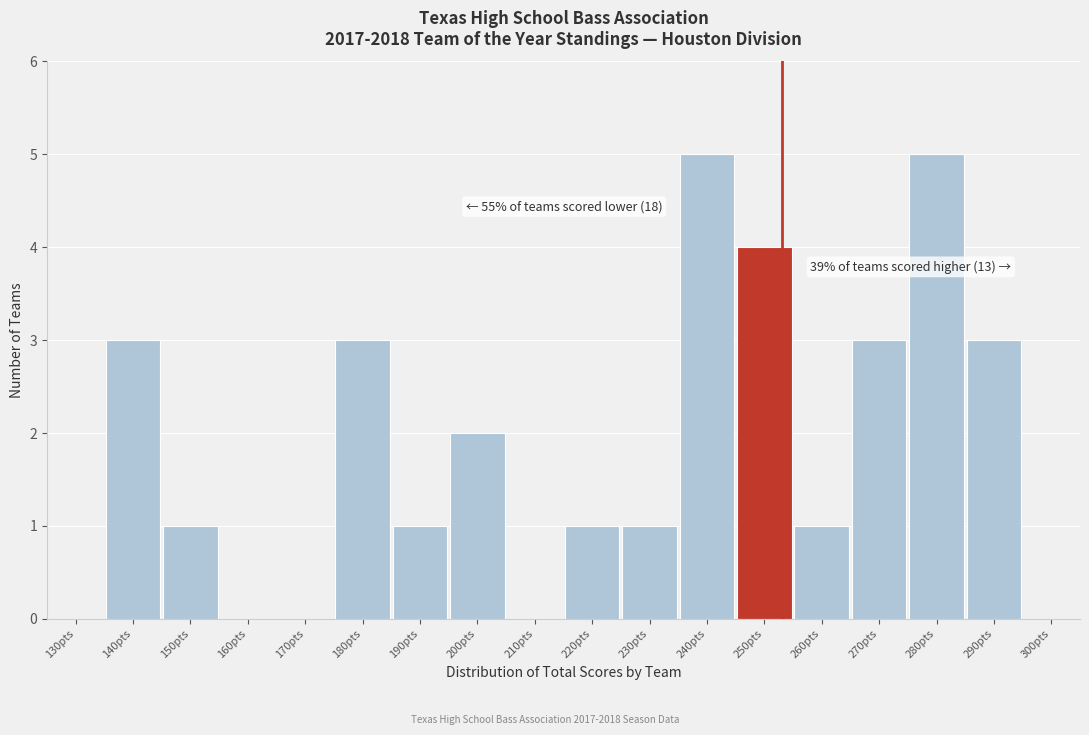

Reading left to right, extract all data points from this chart.

130pts=0	140pts=3	150pts=1	160pts=0	170pts=0	180pts=3	190pts=1	200pts=2	210pts=0	220pts=1	230pts=1	240pts=5	250pts=4	260pts=1	270pts=3	280pts=5	290pts=3	300pts=0